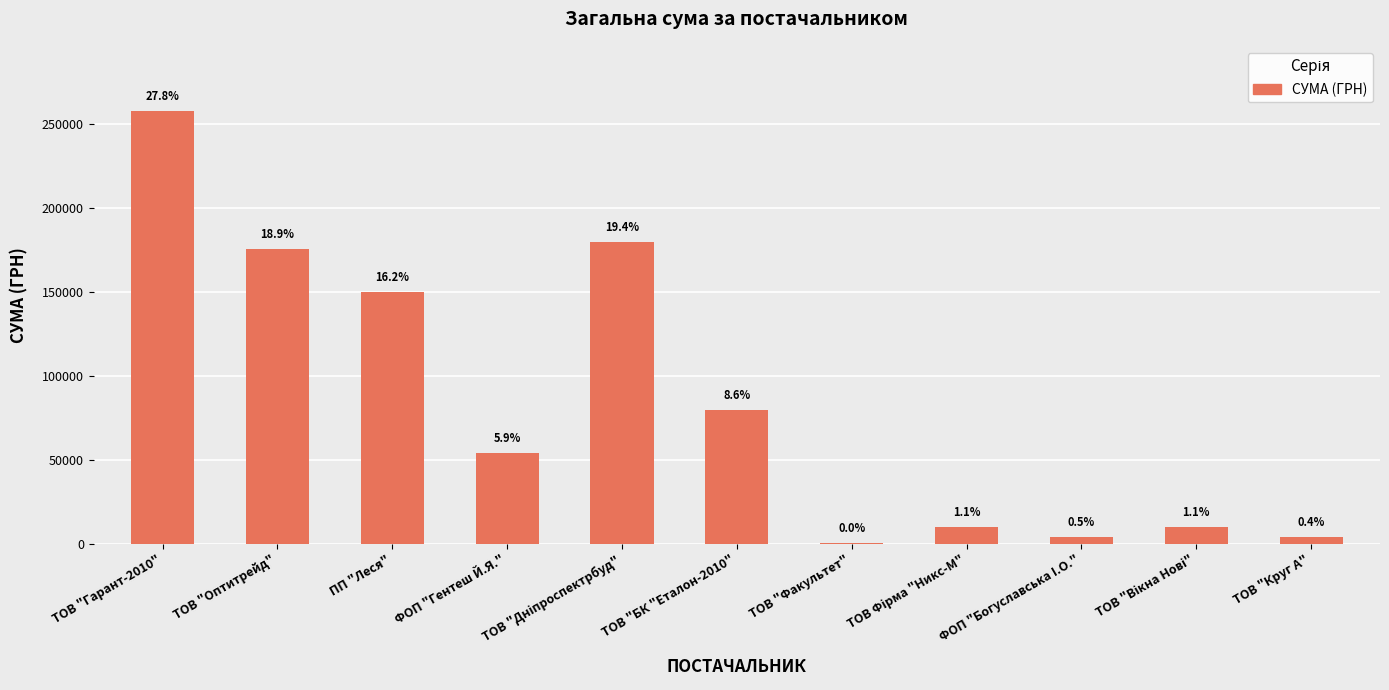

Reading left to right, what are all the values shown in this chart?

ТОВ "Гарант-2010"=257856.4	ТОВ "Оптитрейд"=175446.4	ПП "Леся"=149862.5	ФОП "Гентеш Й.Я."=54376.0	ТОВ "Дніпроспектрбуд"=179989.2	ТОВ "БК "Еталон-2010"=79778.0	ТОВ "Факультет"=385.0	ТОВ Фірма "Никс-М"=10161.0	ФОП "Богуславська I.О."=4279.0	ТОВ "Вікна Нові"=9932.0	ТОВ "Круг А"=3953.3